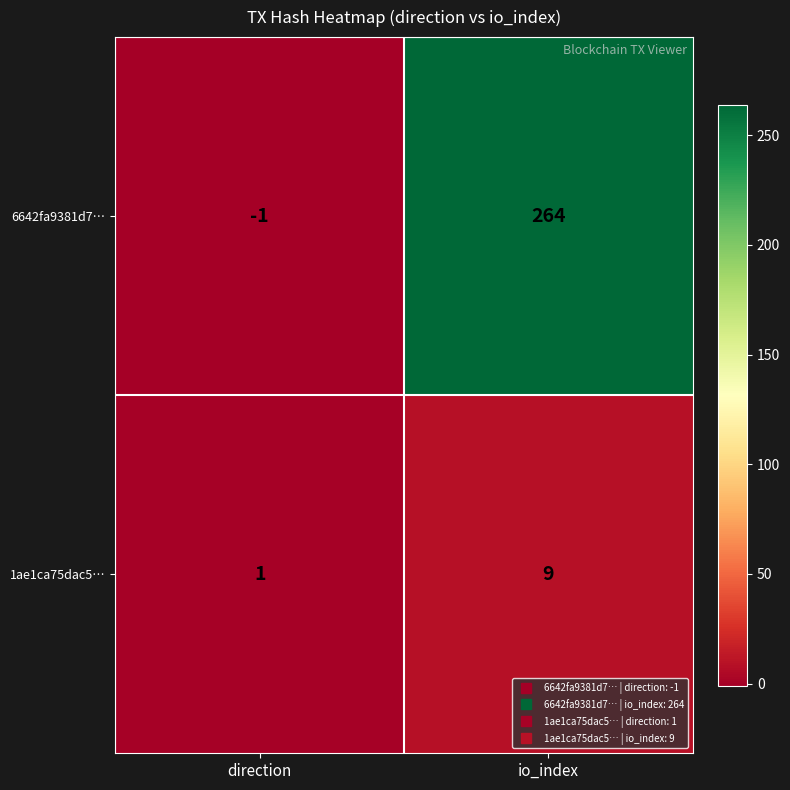

What is the average value of the 6642fa9381d7… series?

132